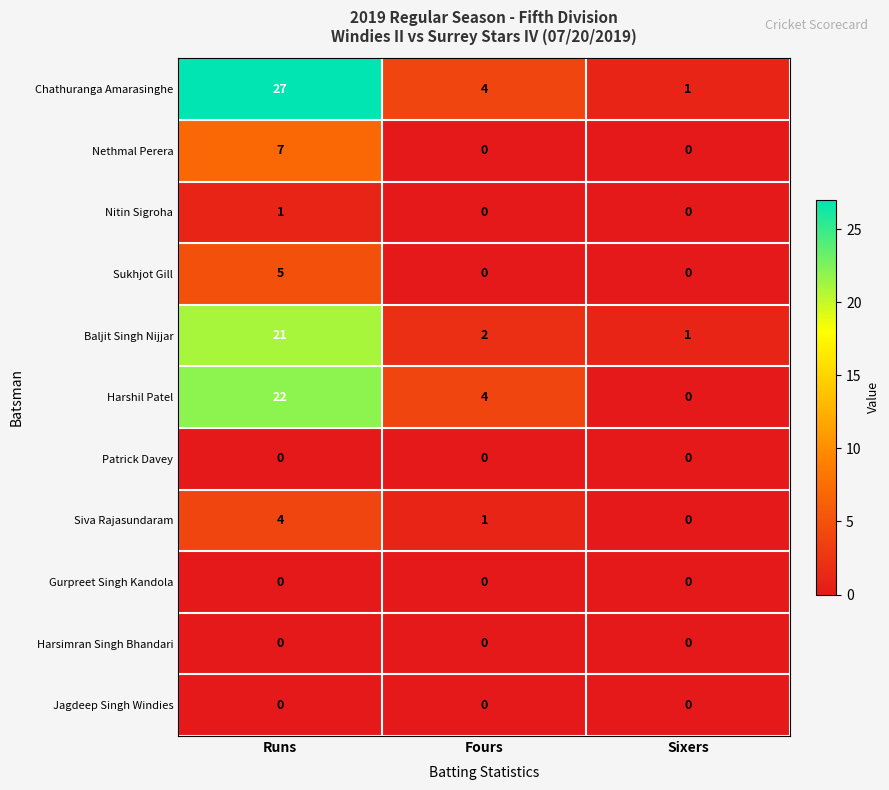

What is the difference between the maximum and second lowest values in the Chathuranga Amarasinghe series?

23